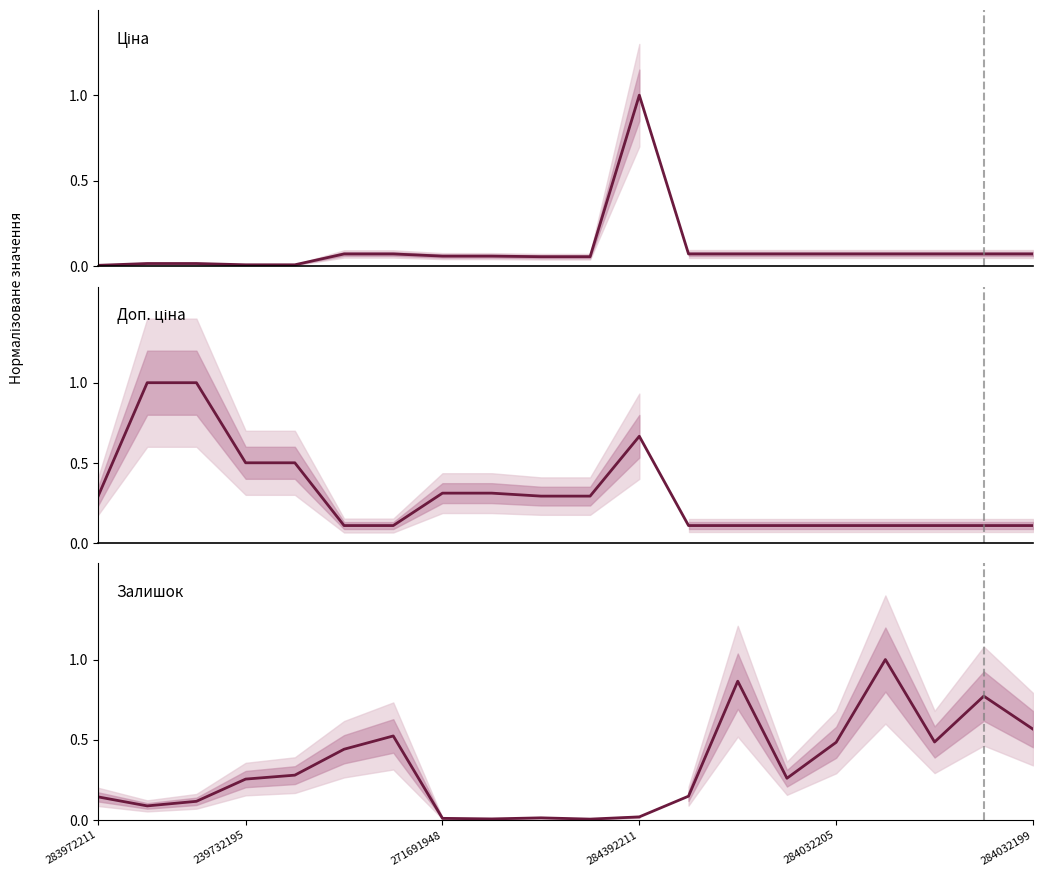

What position from the right is 284032199?

1